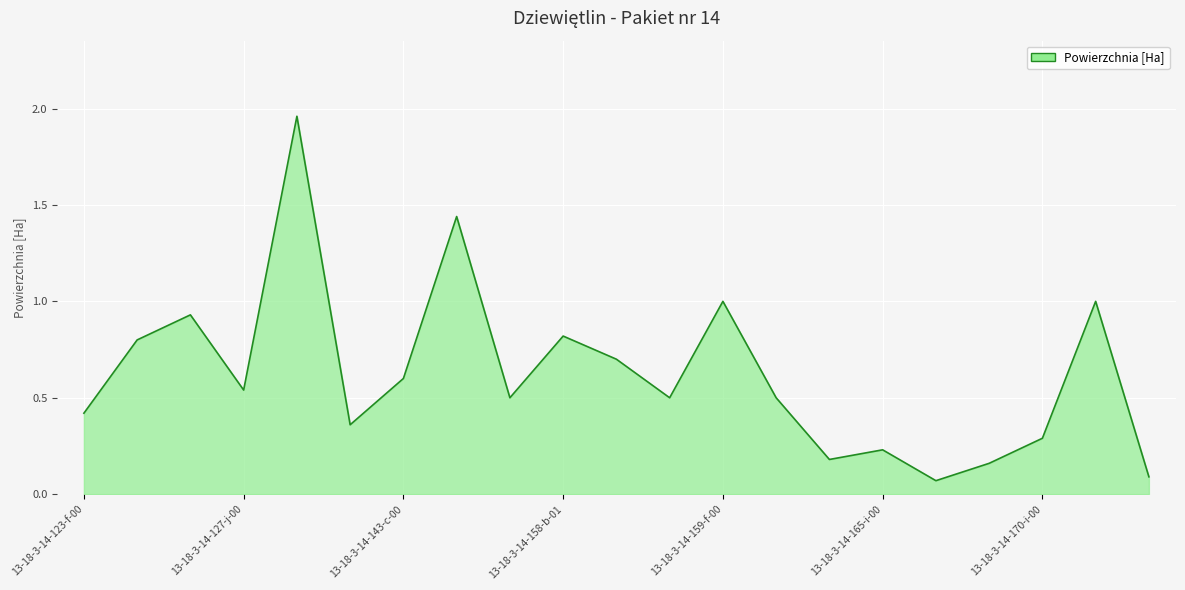

What is the average value?

0.6